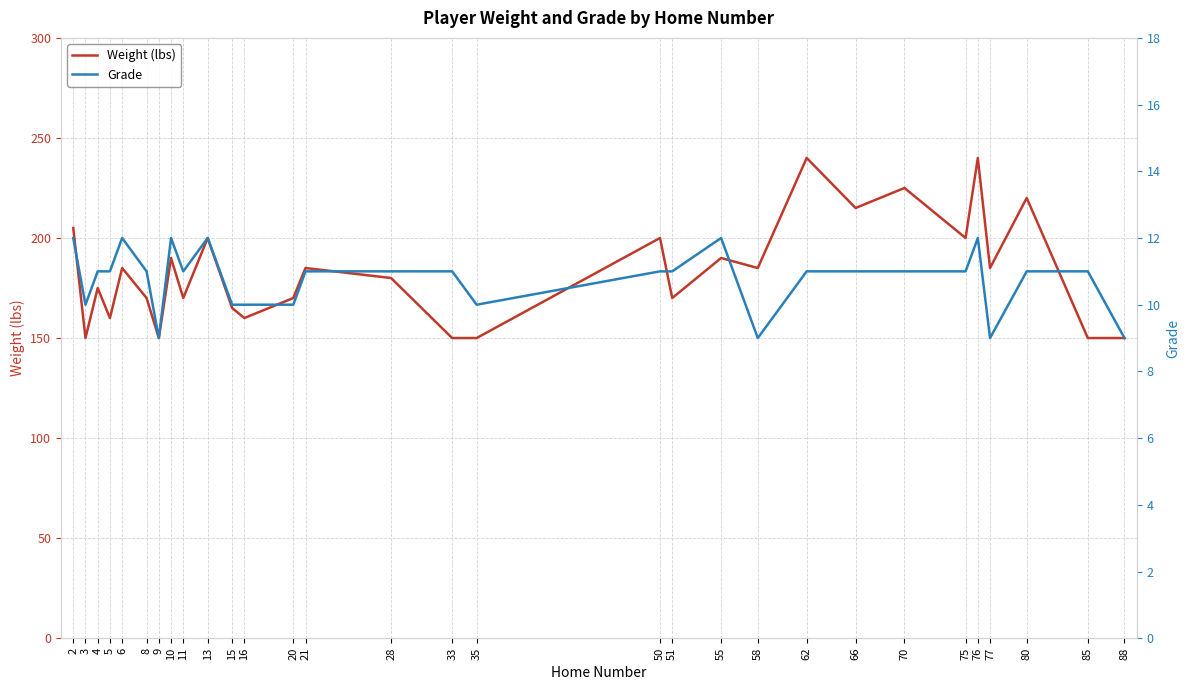

In Weight (lbs), how many points are higher than both neighbors (excluding endpoints)?

11